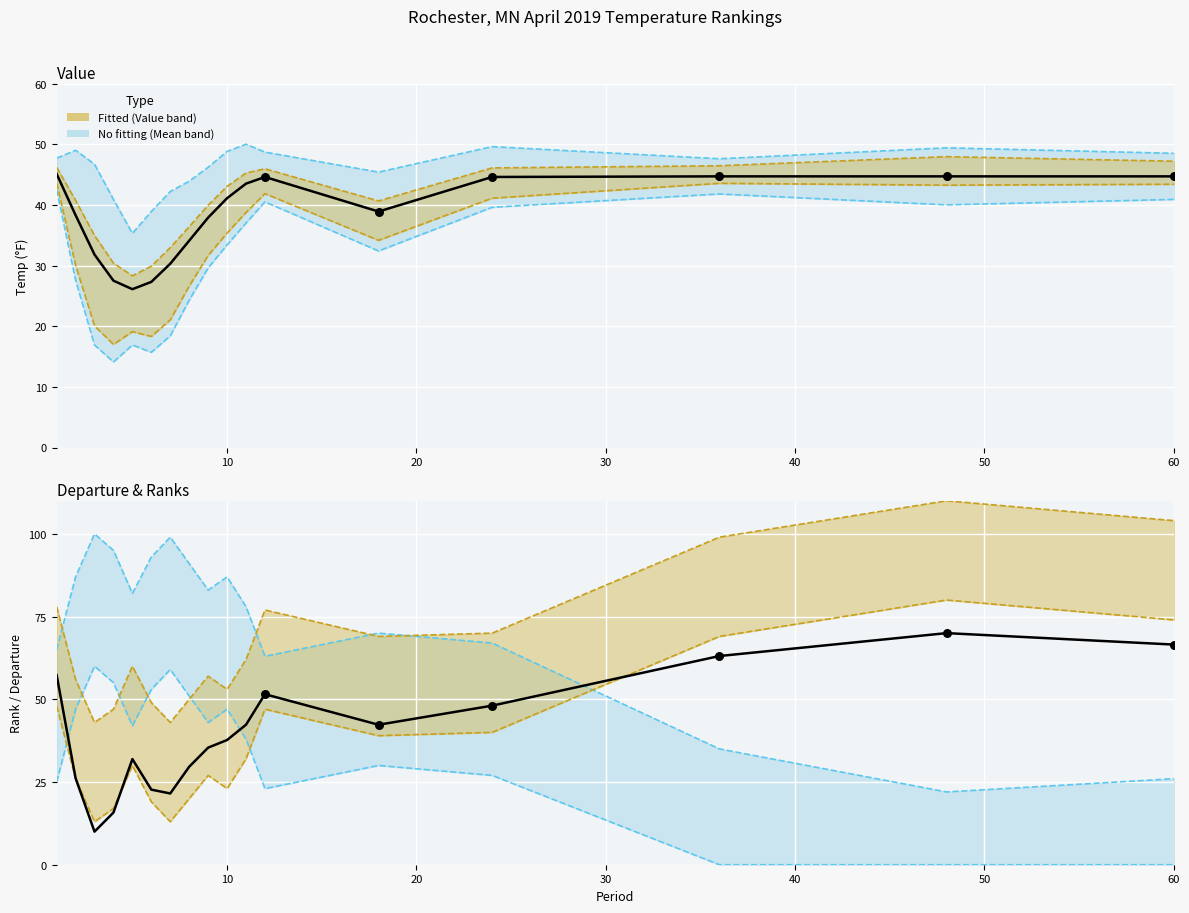

Which series contains the lowest Y value?

Departure (scaled)